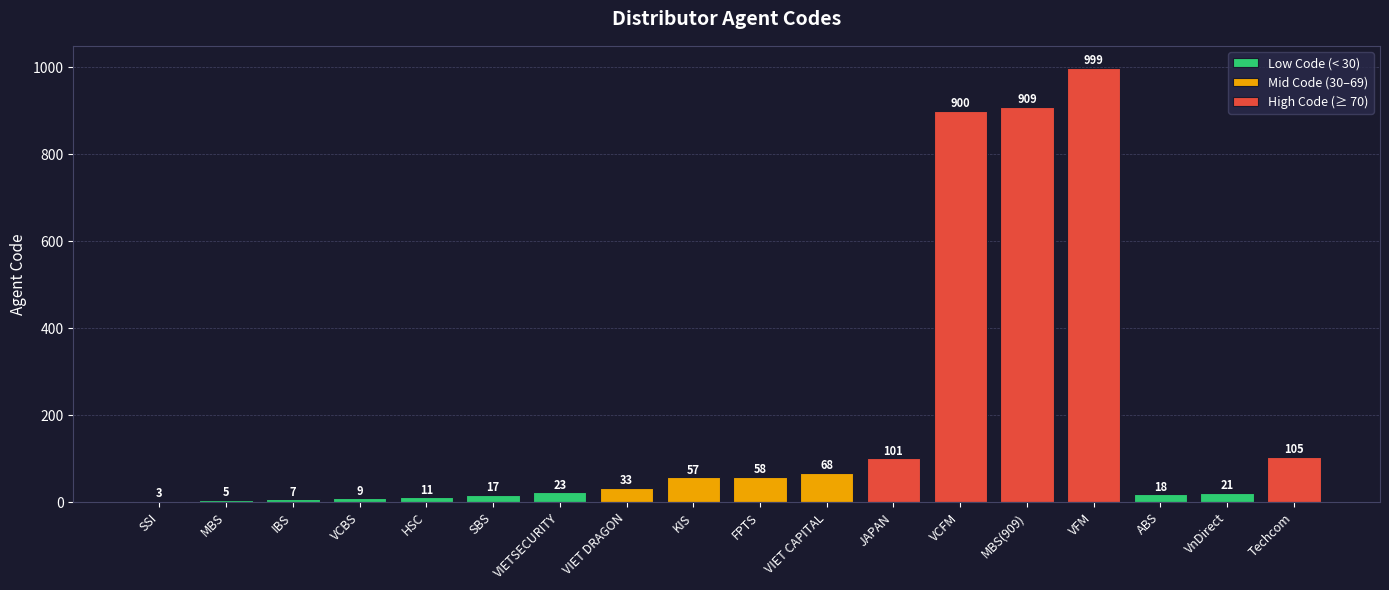

What position from the right is VIETSECURITY?

12